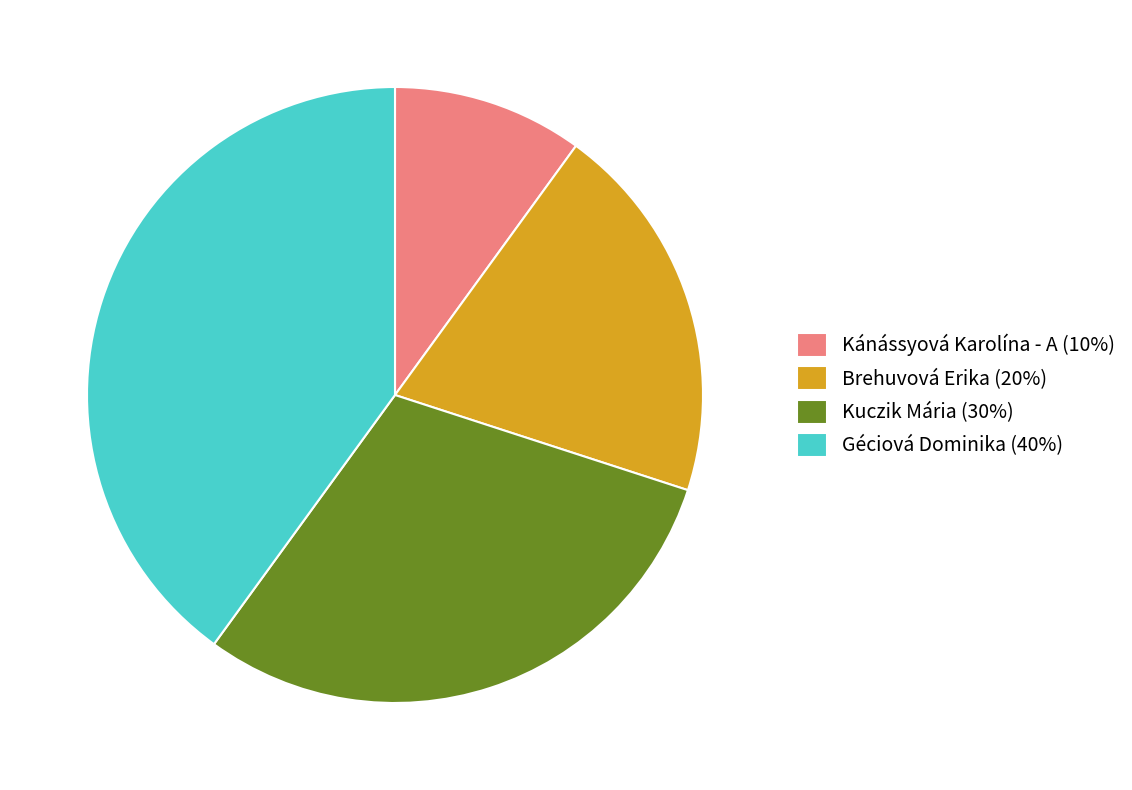

Combined, do Kuczik Mária and Kánássyová Karolína - A account for over 50%?

No